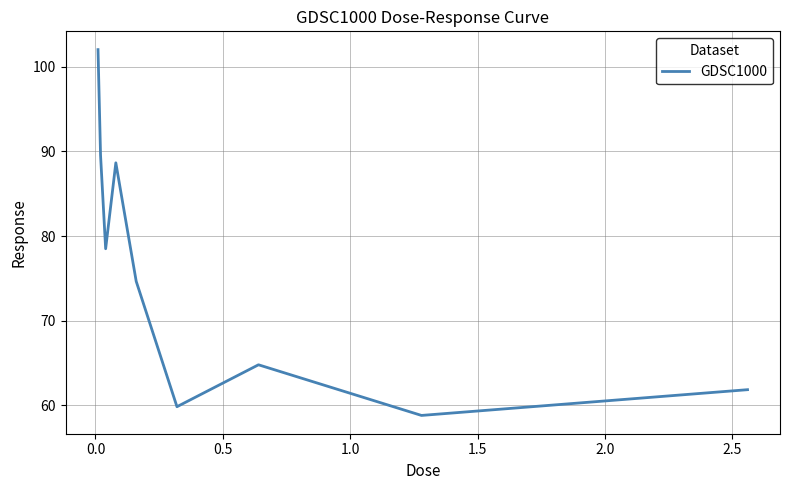

Reading right to left, extract all data points from this chart.

61.8	58.8	64.8	59.8	74.6	88.6	78.5	89.5	102.0